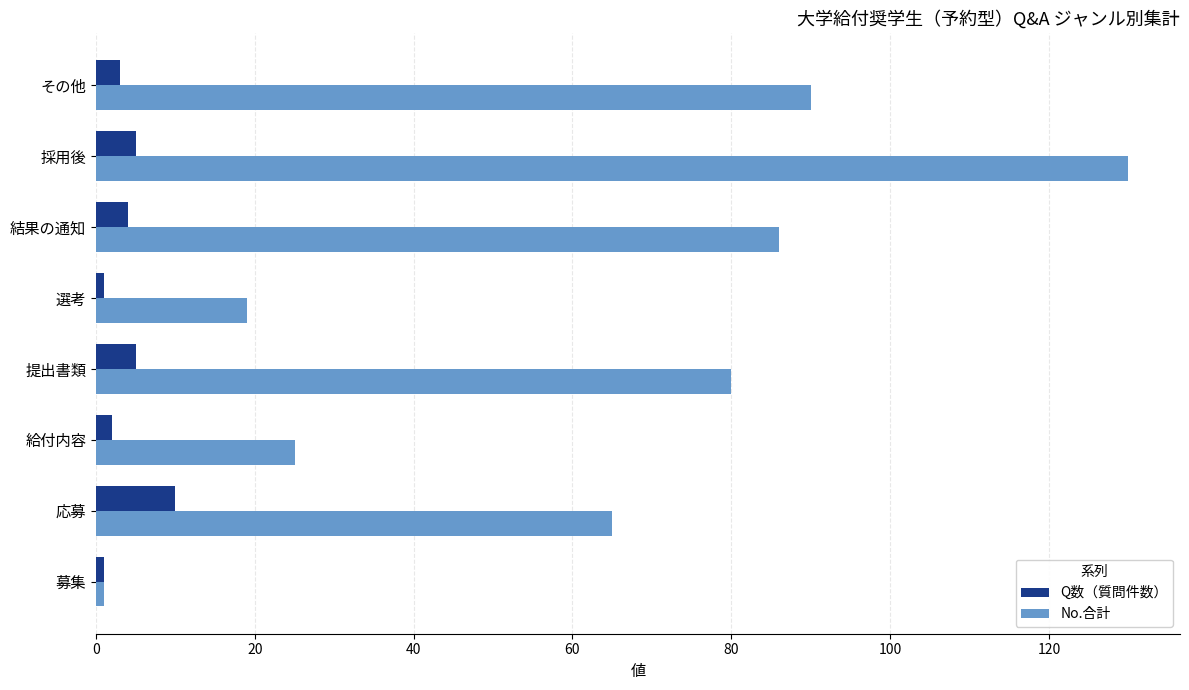

What is the approximate value of Q数（質問件数） at その他?

3